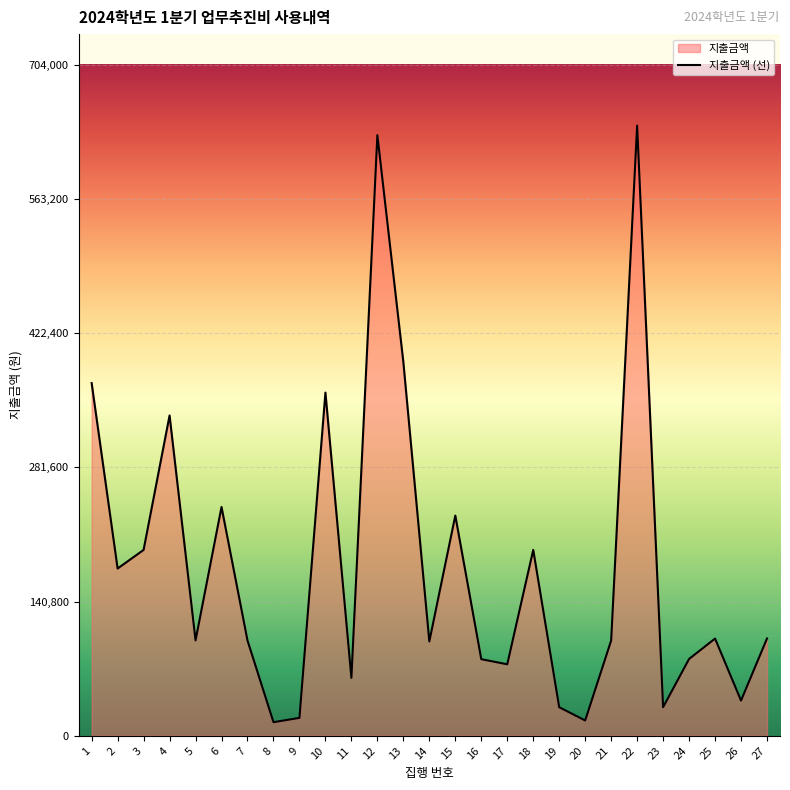

The value at 24 is 48636. True or false?

False